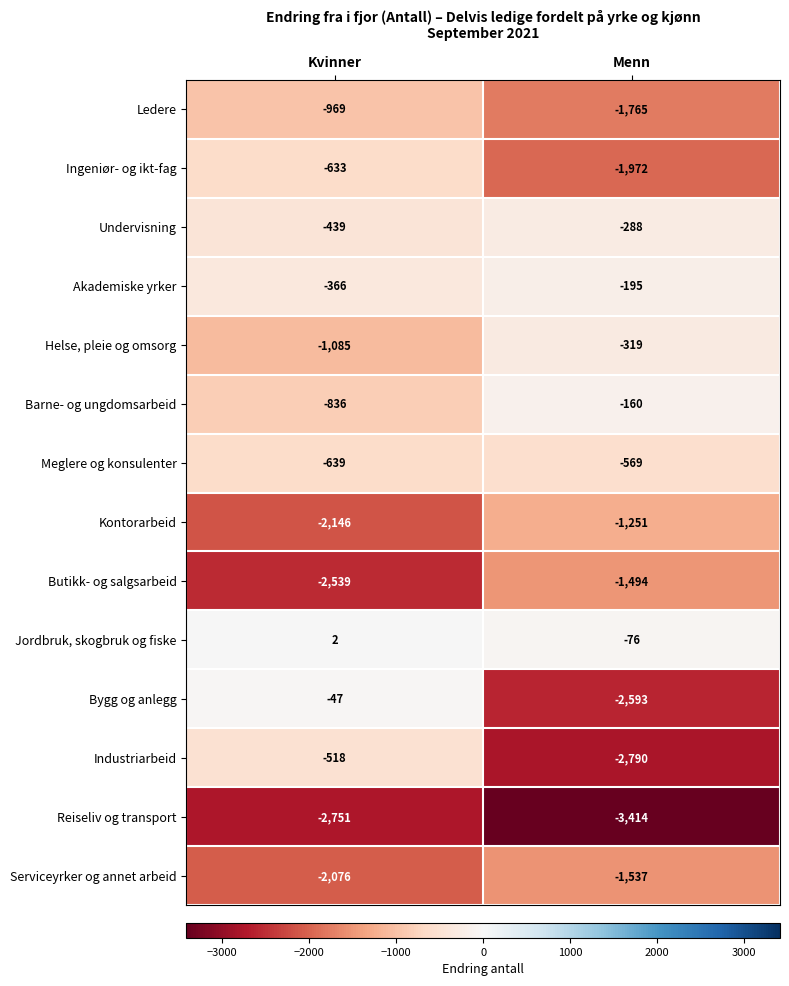

Which series has the largest total across all categories?

Jordbruk, skogbruk og fiske